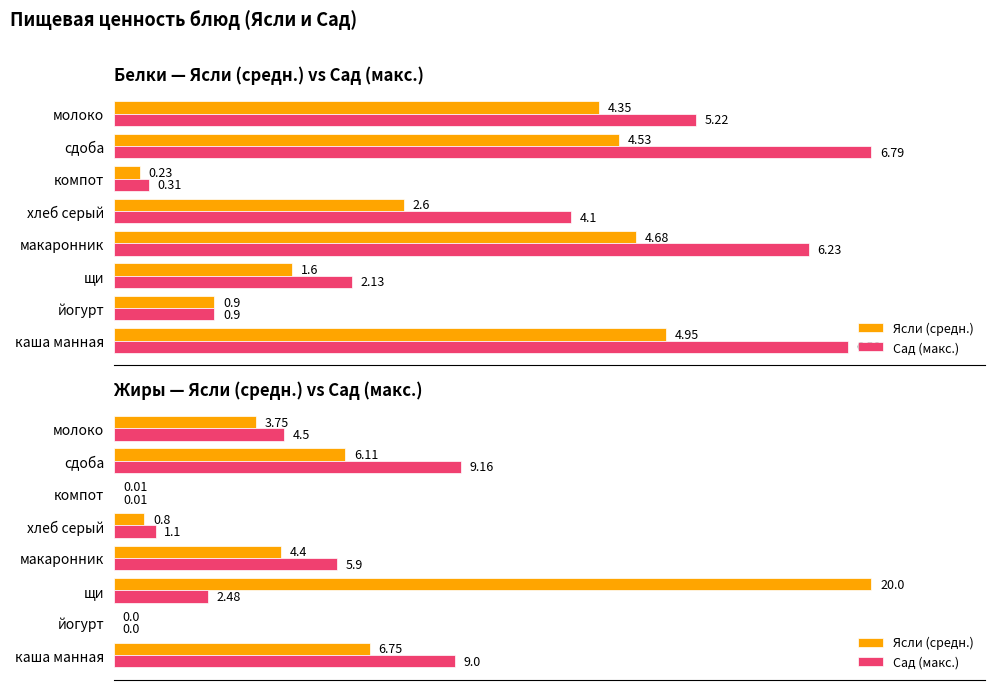

What is the total value across all series at каша манная?

15.8